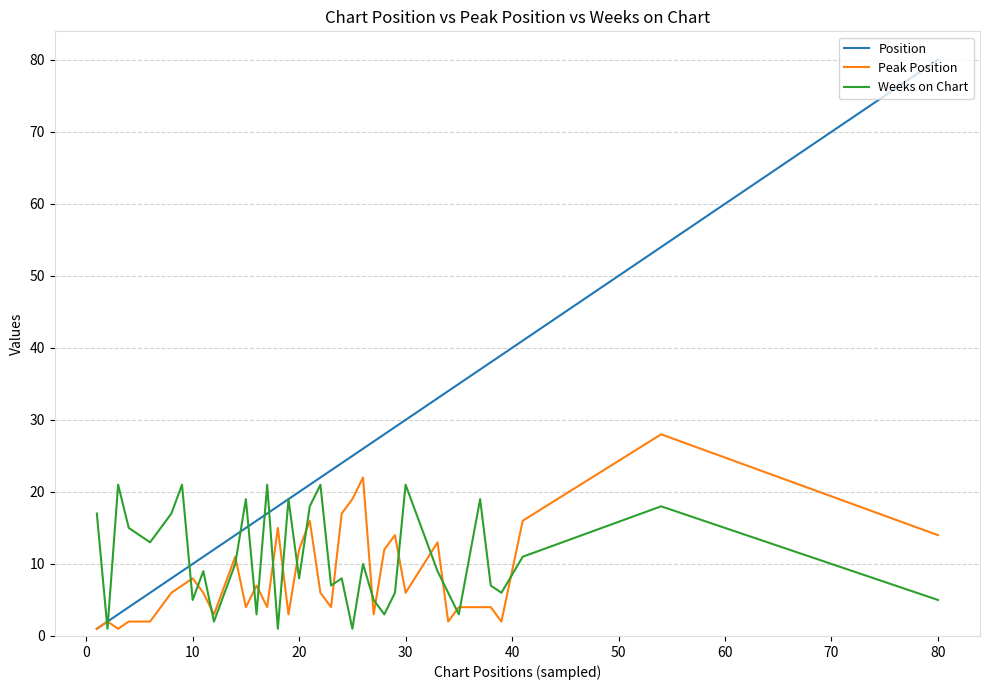

Which series has the largest total across all categories?

Position